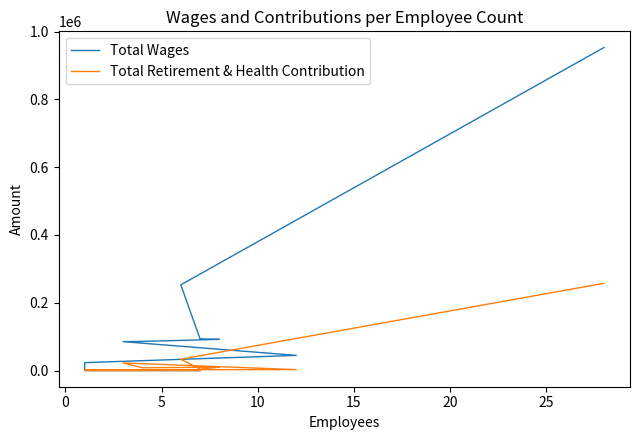

What is the total value across all series at 5?

97777